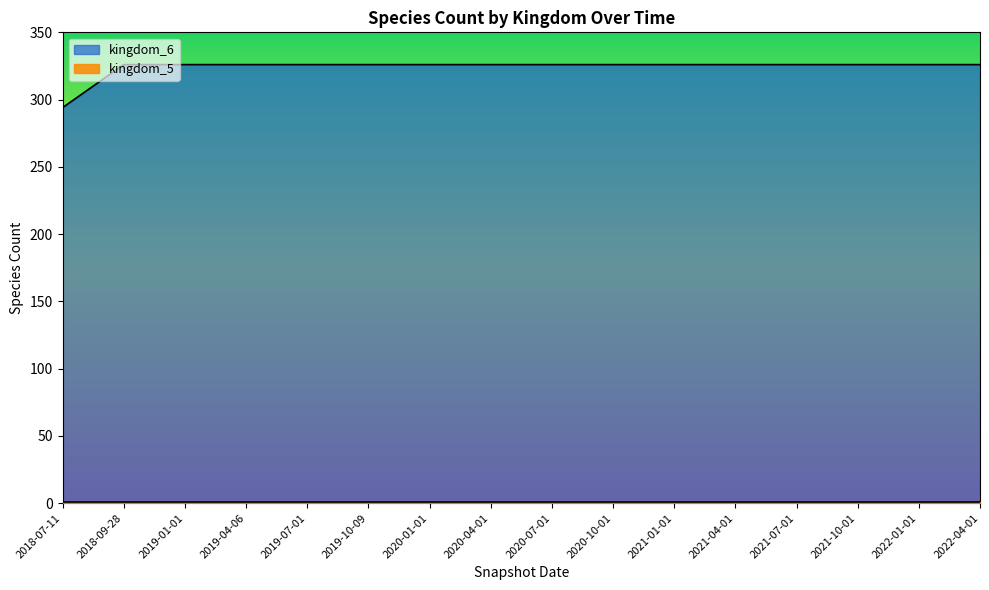

How many lines are shown in the chart?

2